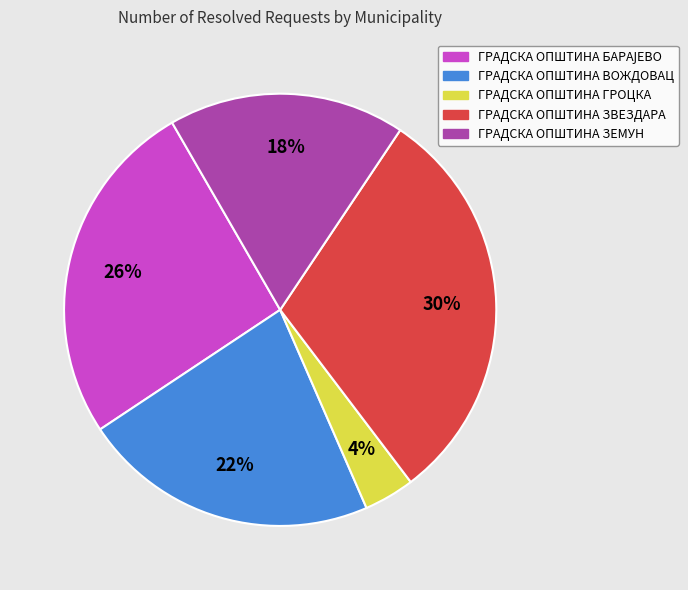

How many slices are in this pie chart?

5